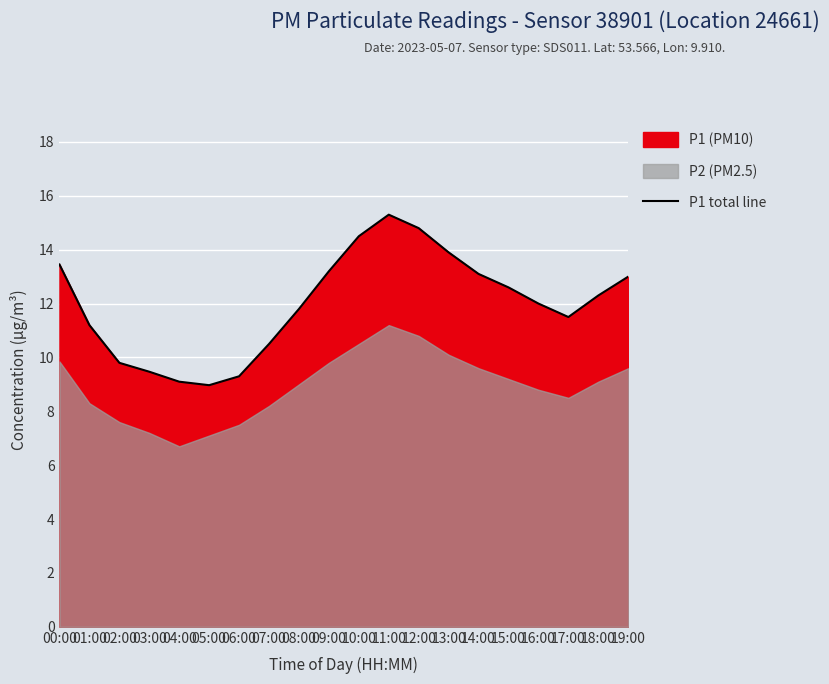

At which label does the data first exceed 12?

00:00